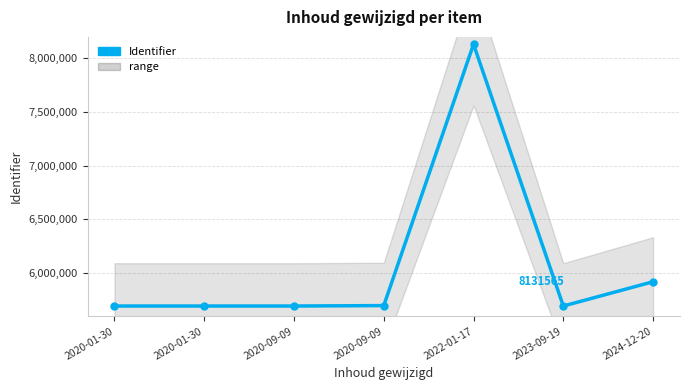

Which has a higher value, 2020-09-09 or 2024-12-20?

2024-12-20